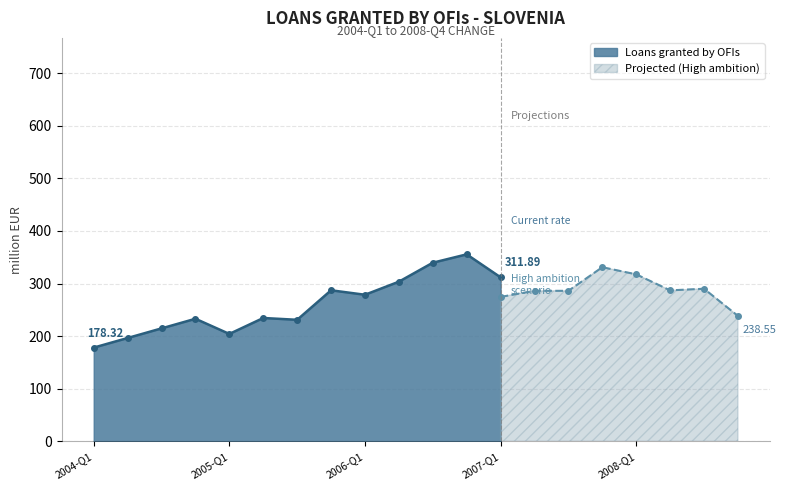

What is the difference between the Projected (High ambition) values at 2005-Q3 and 2006-Q3?

5.9